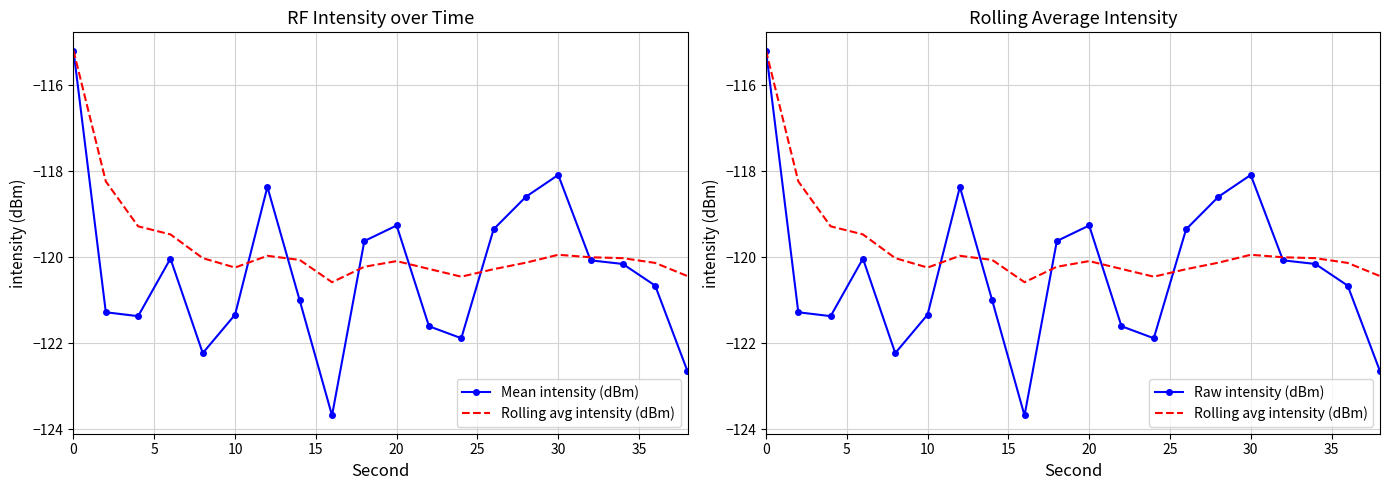

True or false: Raw intensity (dBm) and Mean intensity (dBm) cross at least once.

False